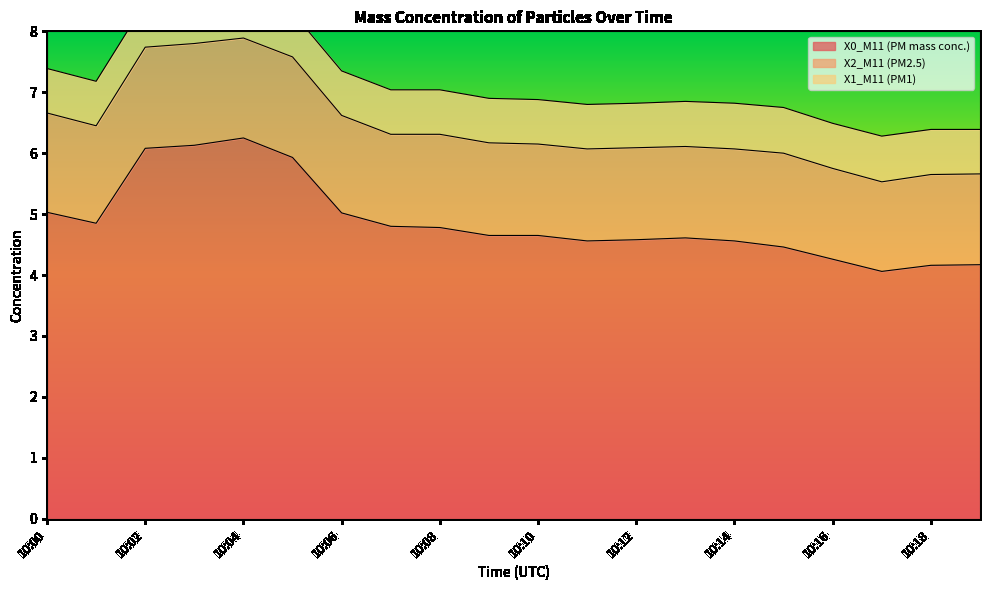

Does the chart display data point markers on the line(s)?

No